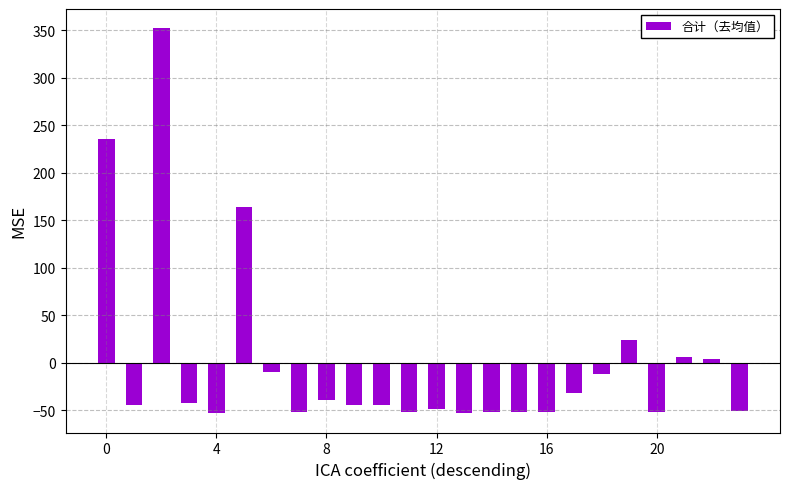

What is the value of the 13th bar from the left?

-48.6